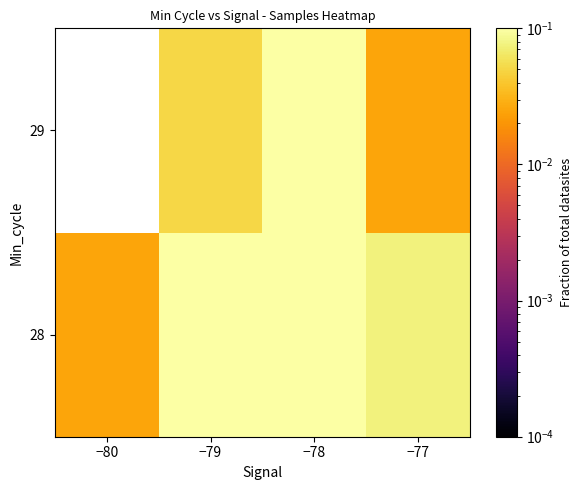

Is it true that 29 equals 0.0 at −77?

True